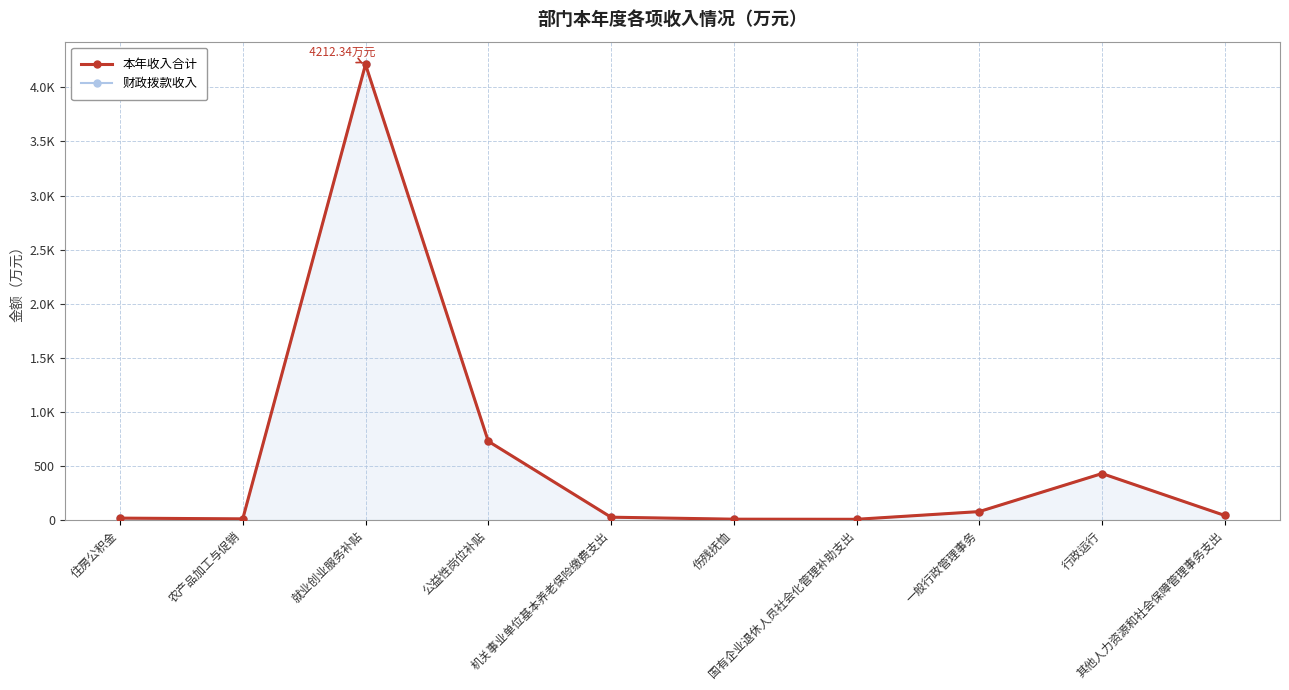

What position from the right is 一般行政管理事务?

3